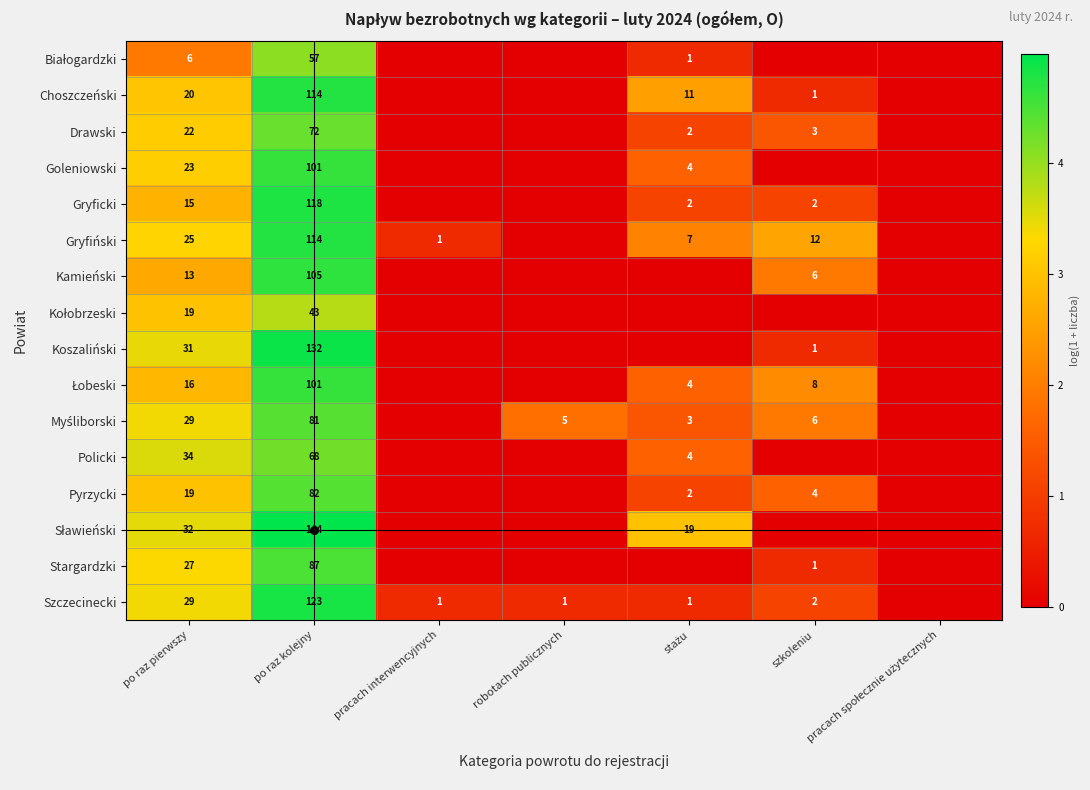

How many series are shown in this chart?

16